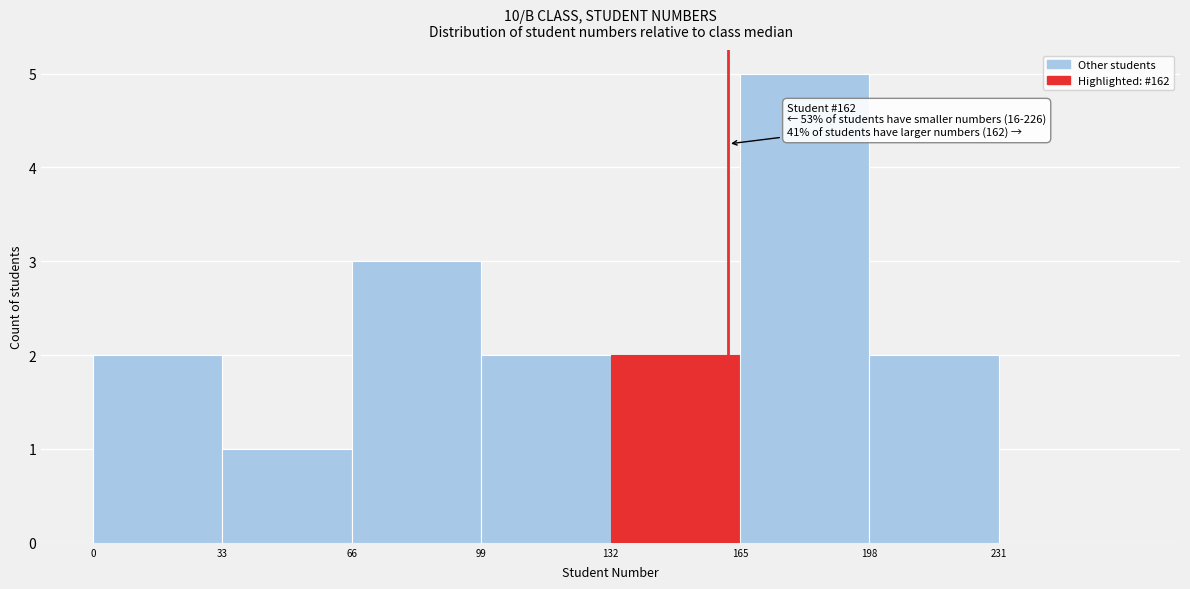

Which range on the x-axis has the tallest bar?

165 to 198